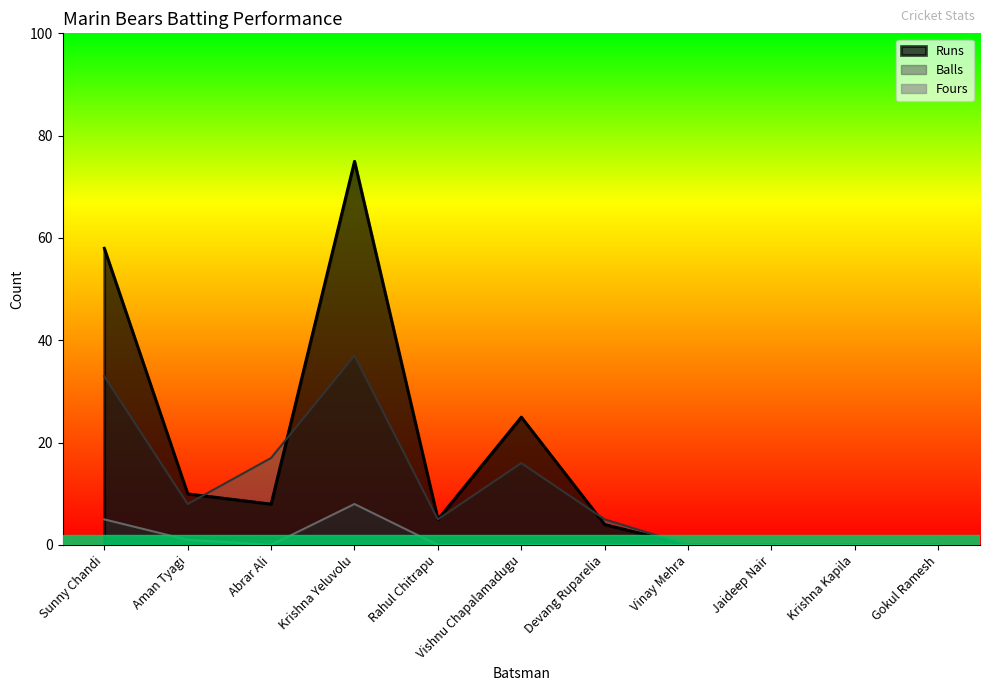

True or false: Fours and Balls cross at least once.

False